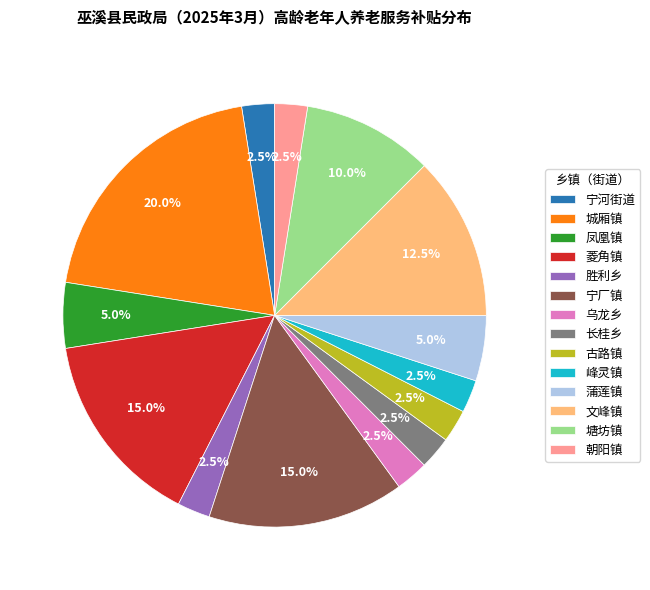

How many slices are in this pie chart?

14